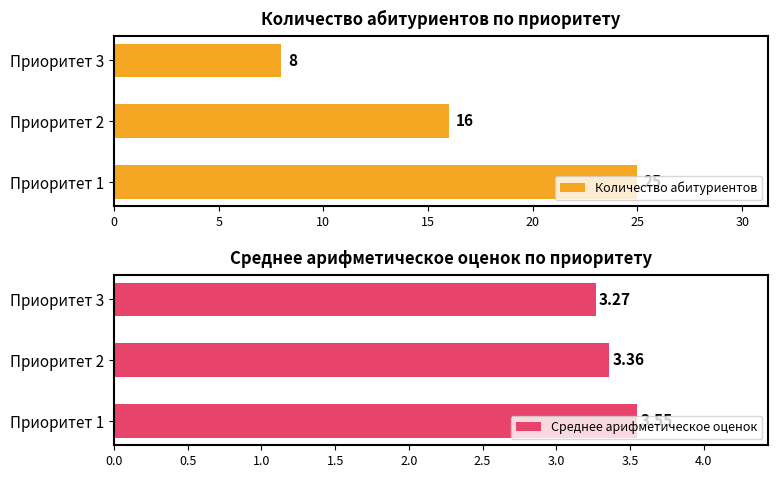

Count the number of data series in this chart.

2